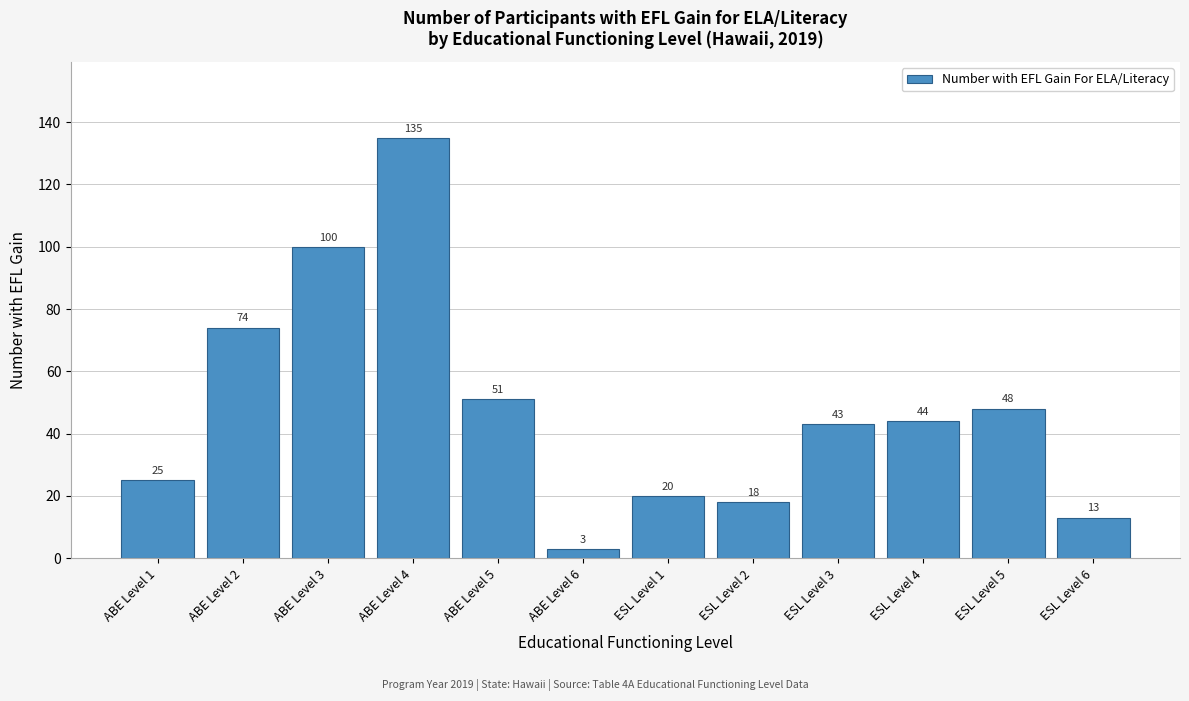

Reading left to right, transcribe all the data shown in this chart.

ABE Level 1=25	ABE Level 2=74	ABE Level 3=100	ABE Level 4=135	ABE Level 5=51	ABE Level 6=3	ESL Level 1=20	ESL Level 2=18	ESL Level 3=43	ESL Level 4=44	ESL Level 5=48	ESL Level 6=13